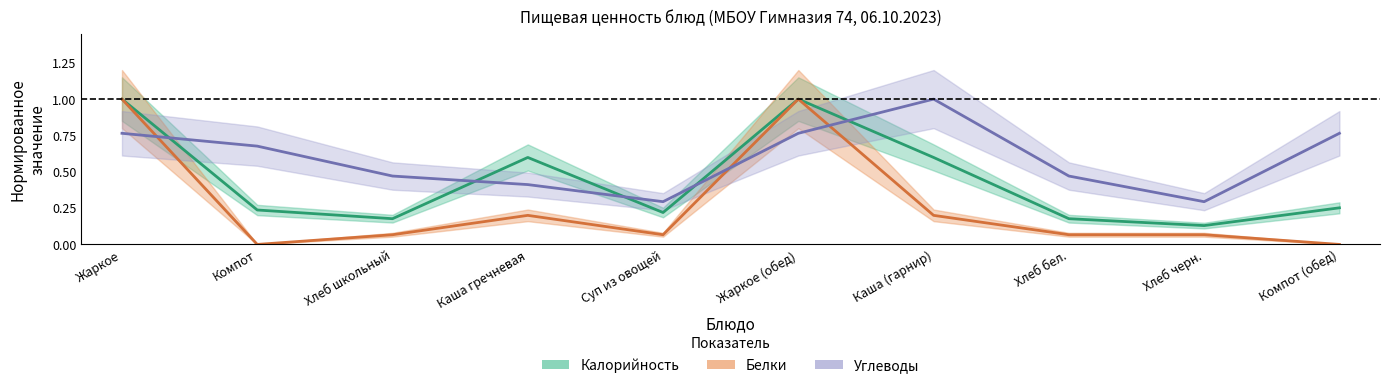

What is the difference between the maximum and minimum values in the Белки series?

1.0